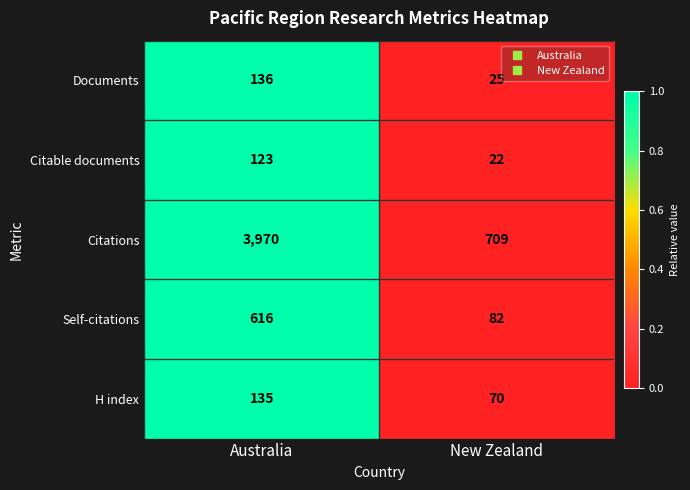

True or false: Citable documents has a value of 84 at Australia.

False